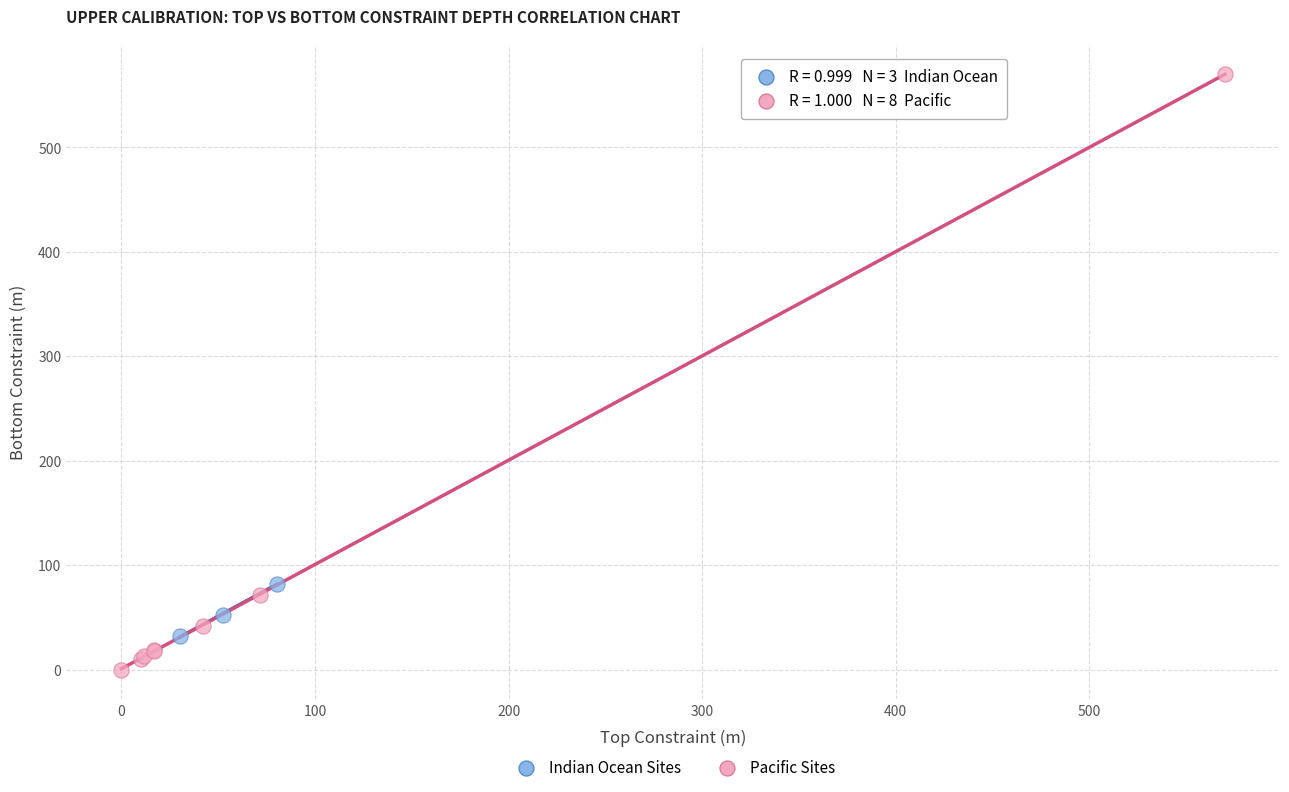

Which series reaches the minimum Y coordinate?

Pacific Sites